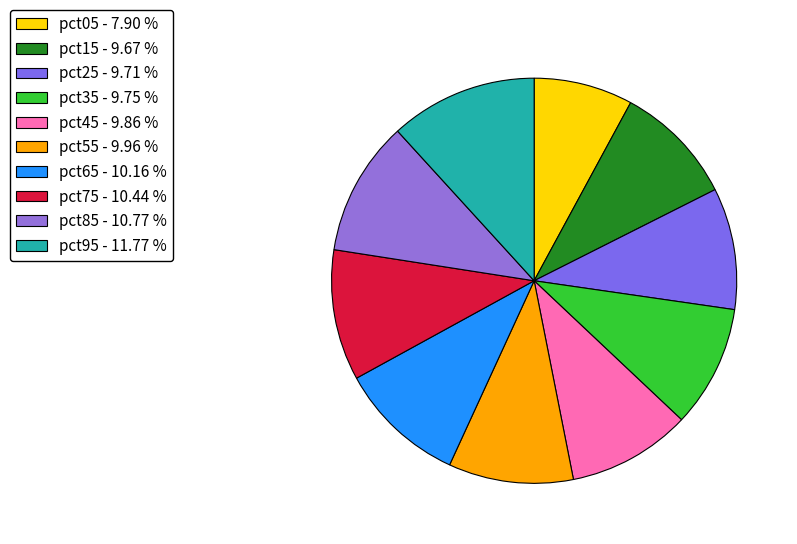

How many slices are in this pie chart?

10